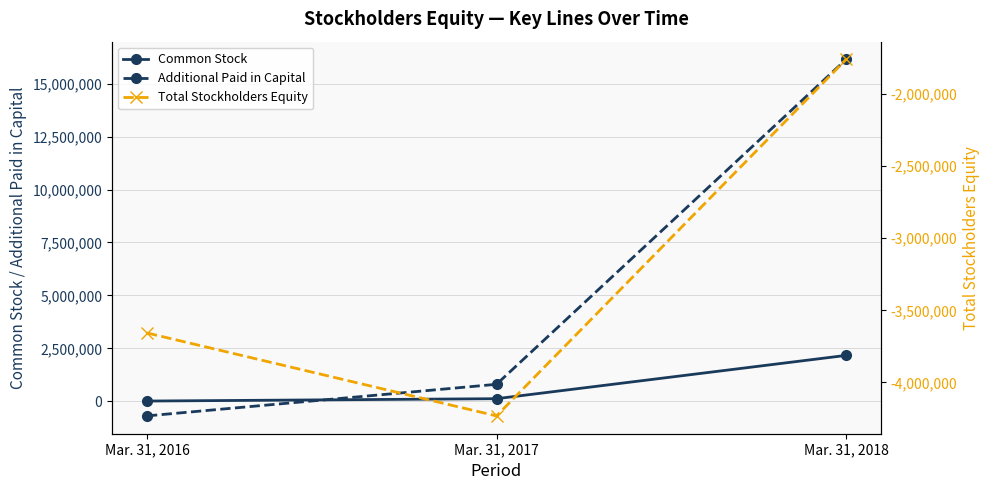

What is the minimum value for Common Stock?

14967